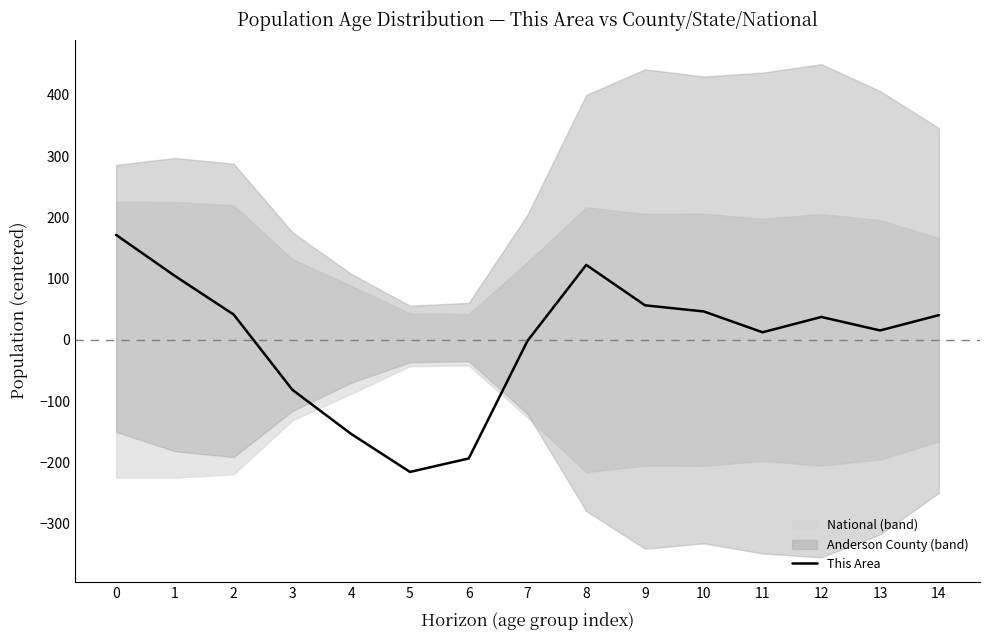

How many positive values are there?

10